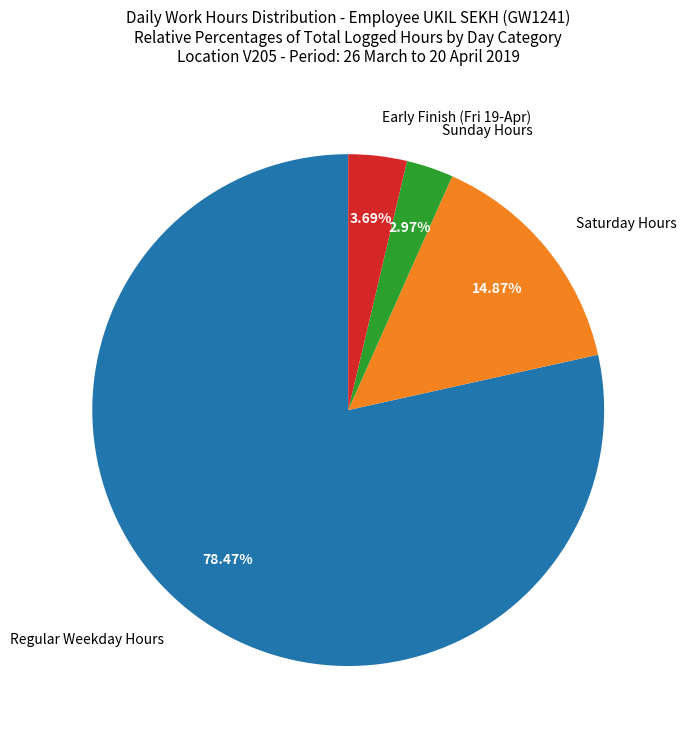

Does Saturday Hours represent more than half of the total?

No